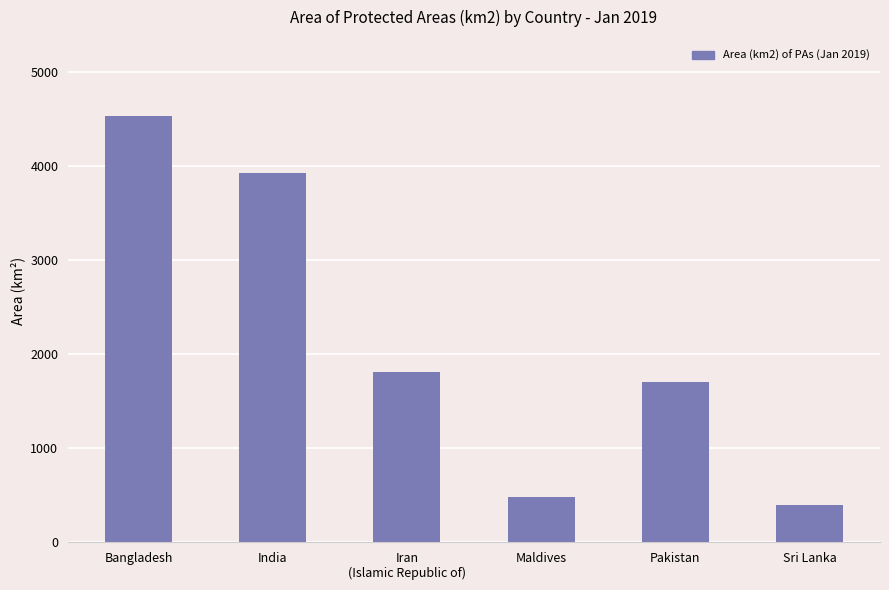

List the labels in order of value, largest first.

Bangladesh, India, Iran
(Islamic Republic of), Pakistan, Maldives, Sri Lanka